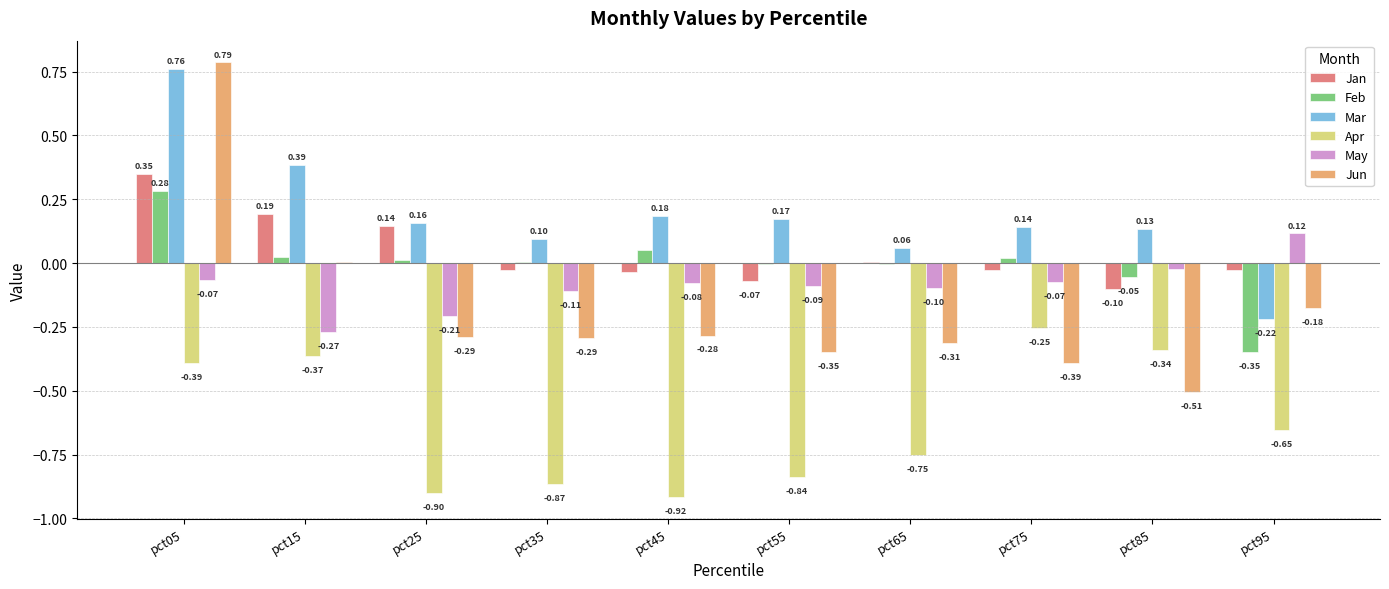

Between pct05 and pct75, which series saw the biggest shift?

Jun